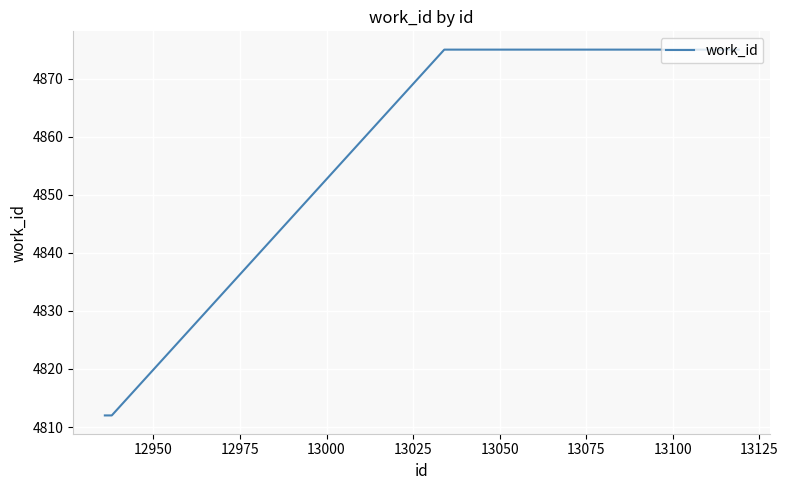

What is the sum of all values?

38874